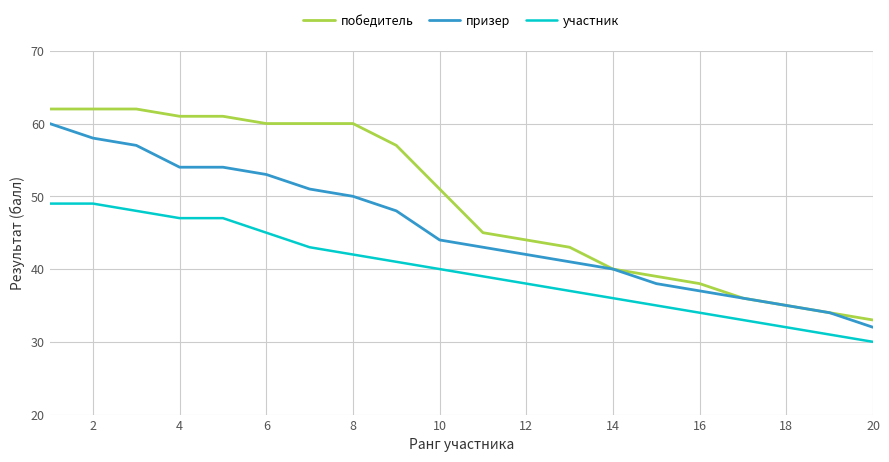

What is the minimum value for победитель?

33